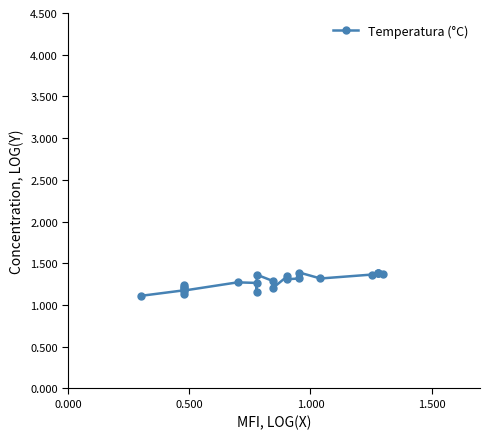

What is the smallest value displayed?

1.1